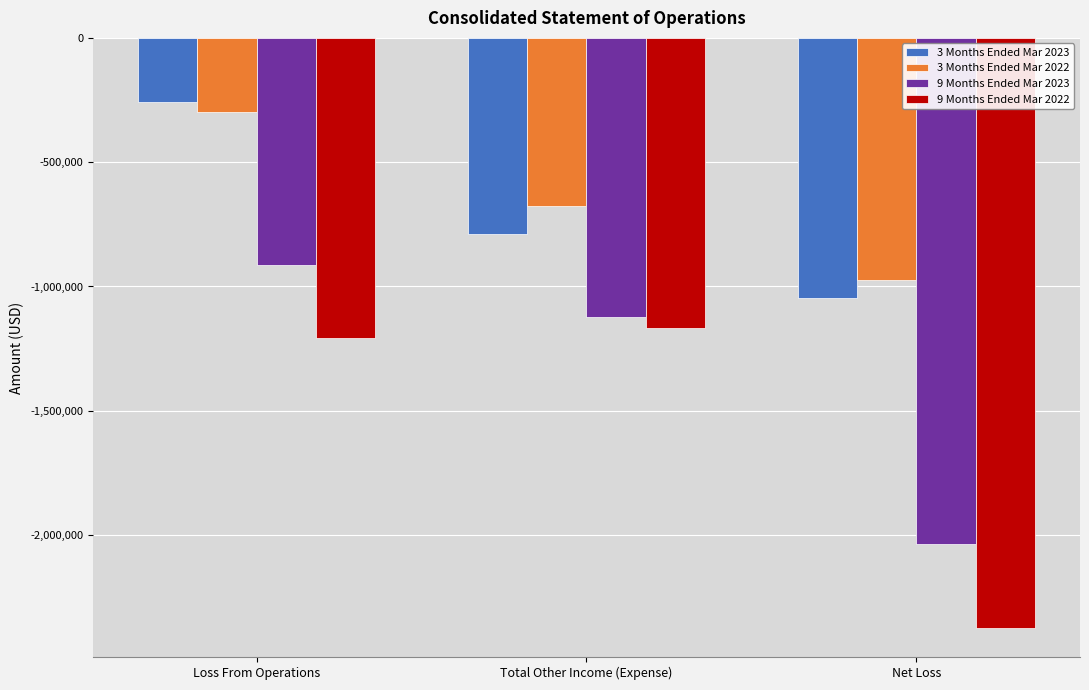

At which category is the sum across all series the highest?

Loss From Operations